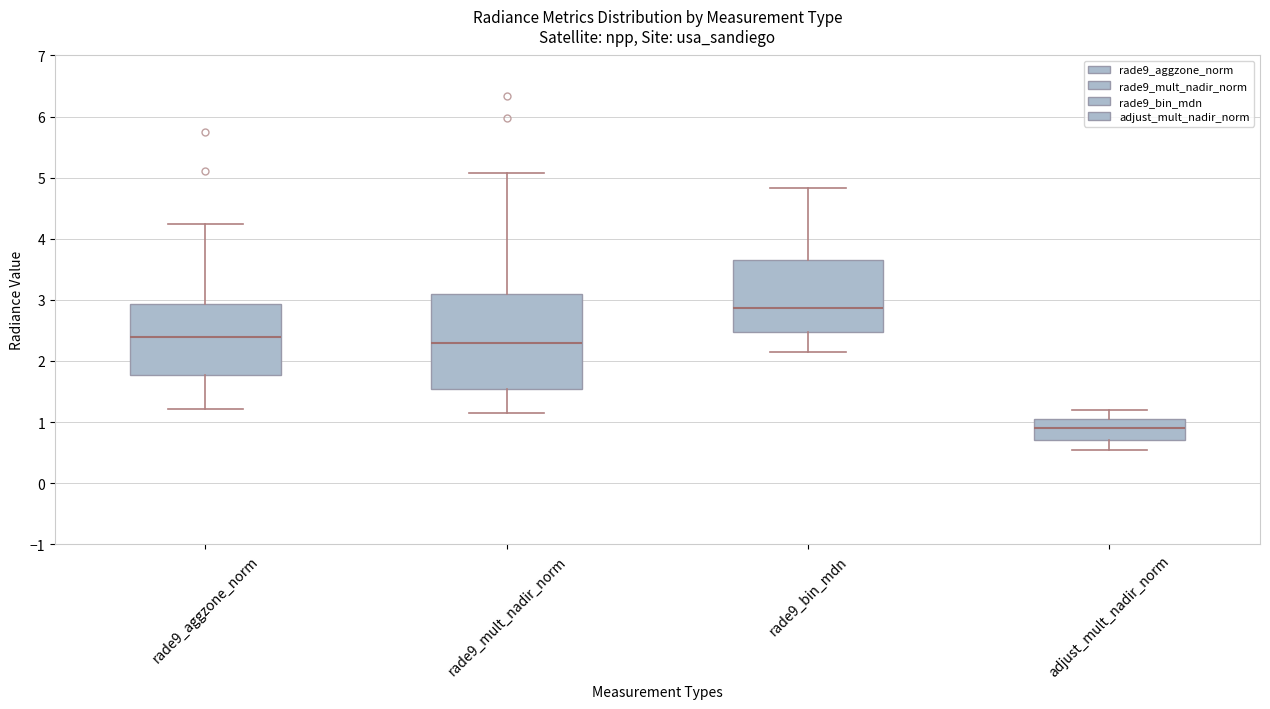

Where is the upper edge of the box for rade9_mult_nadir_norm on the y-axis? The values are not printed on the chart, so give them approximately, as read against the axis.

3.1